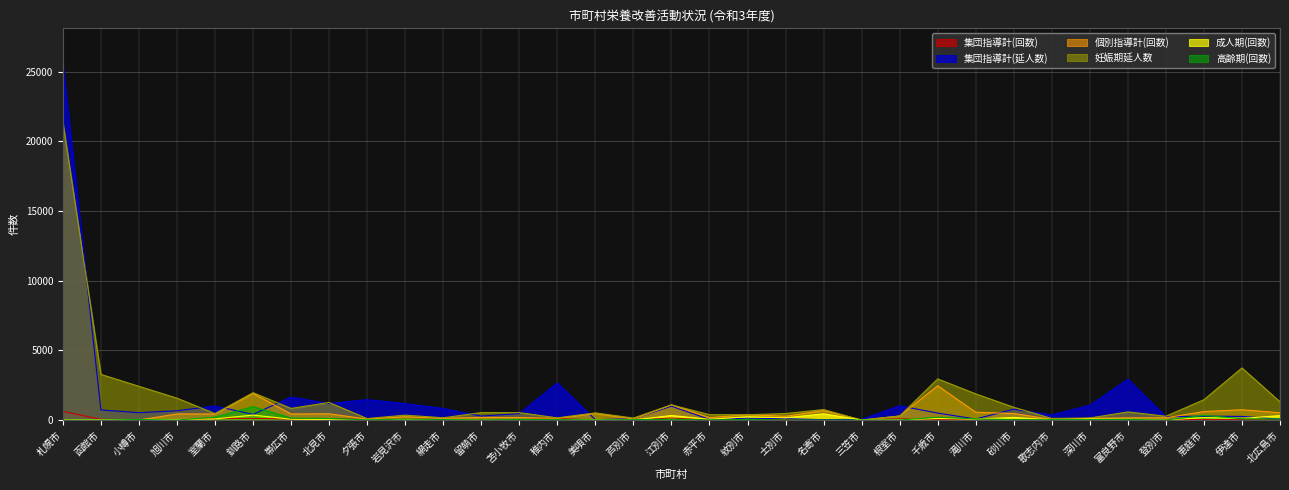

What is the spread (max minus min) of values at 砂川市?

890